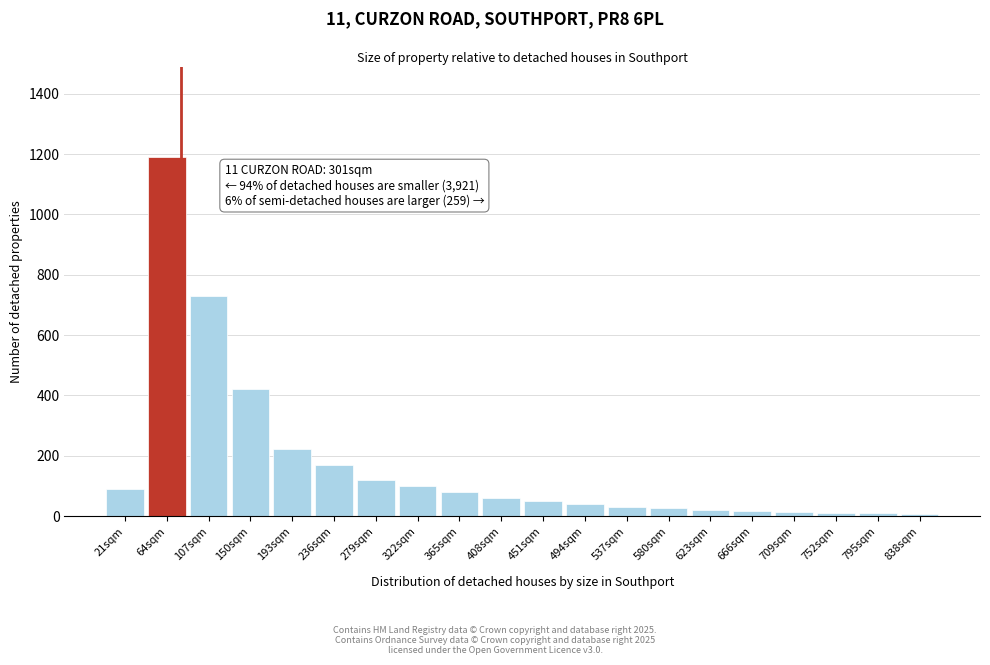

What is the maximum value shown in the chart?

1190